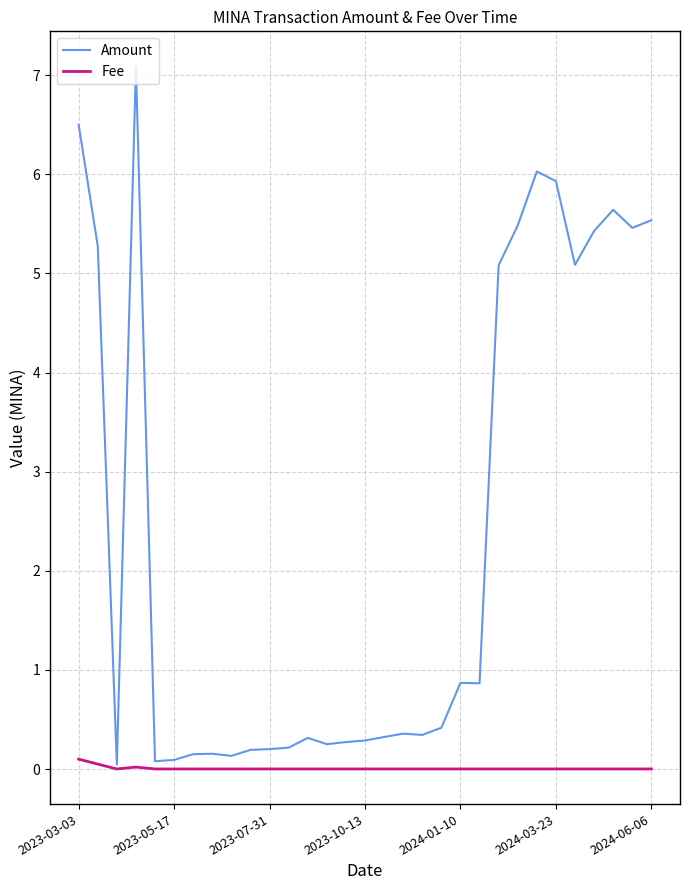

Which series has the widest spread of values?

Amount